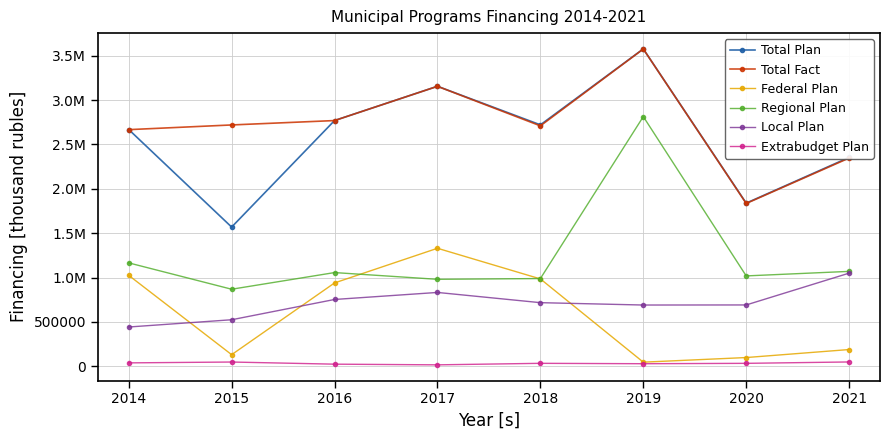

Which has a higher value, 2016 or 2014?

2016